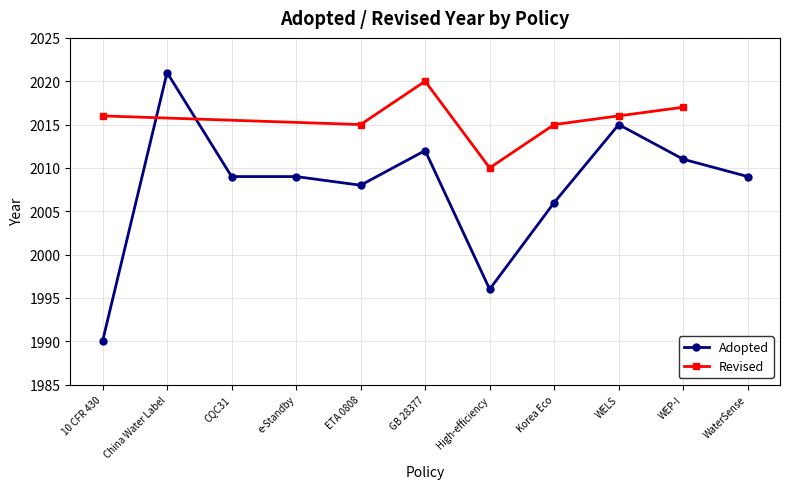

The chart shows a value of 867 at China Water Label. True or false?

False